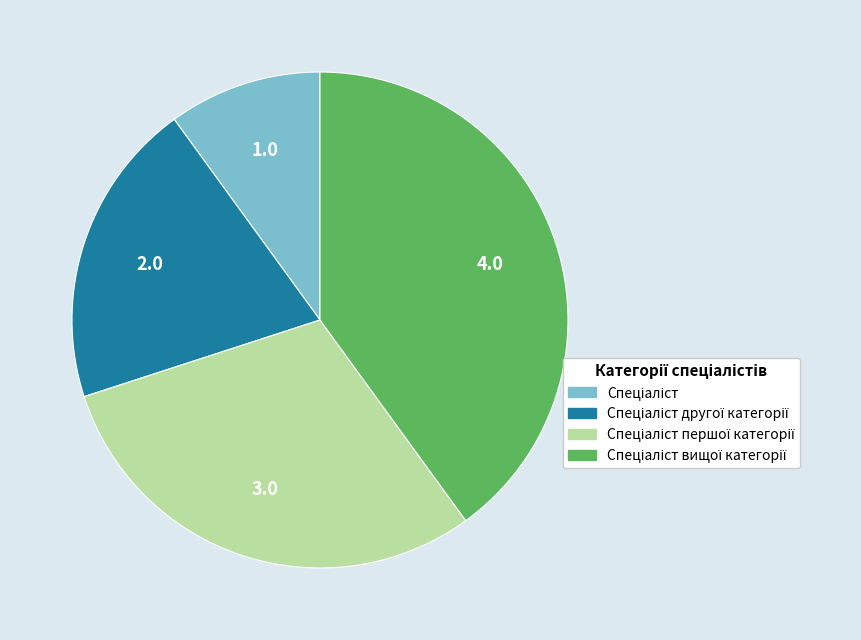

Is there a majority slice in this chart?

No